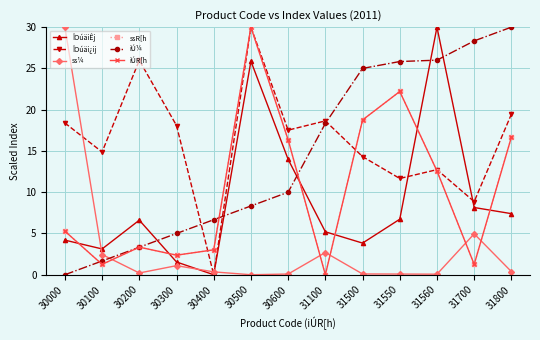

Is this an area chart (filled region under the line)?

No